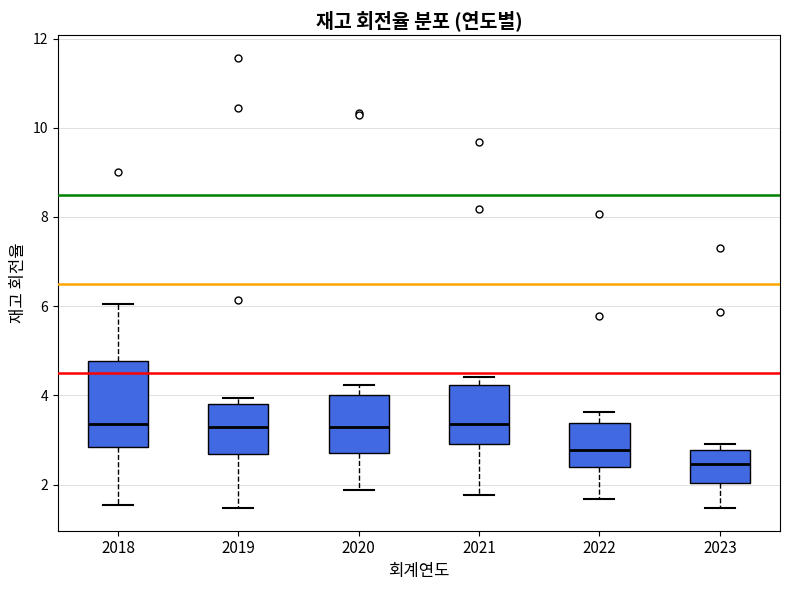

Reading left to right, read every box against the y-axis: the position of its median line, the range the box covers, and the ends of its whiskers. The values are not printed on the chart, so give them approximately, as read against the axis.

2018: median 3.4, box 2.8 to 4.8, whiskers 1.6 to 6.0
2019: median 3.2, box 2.6 to 3.8, whiskers 1.4 to 4.0
2020: median 3.2, box 2.8 to 4.0, whiskers 1.8 to 4.2
2021: median 3.4, box 3.0 to 4.2, whiskers 1.8 to 4.4
2022: median 2.8, box 2.4 to 3.4, whiskers 1.6 to 3.6
2023: median 2.4, box 2.0 to 2.8, whiskers 1.4 to 3.0